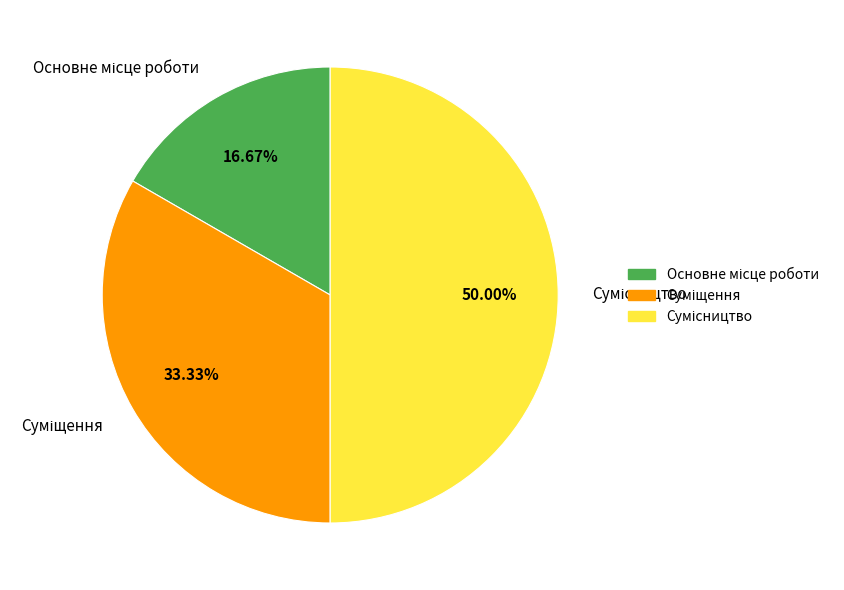

Which slice is the largest?

Сумісництво